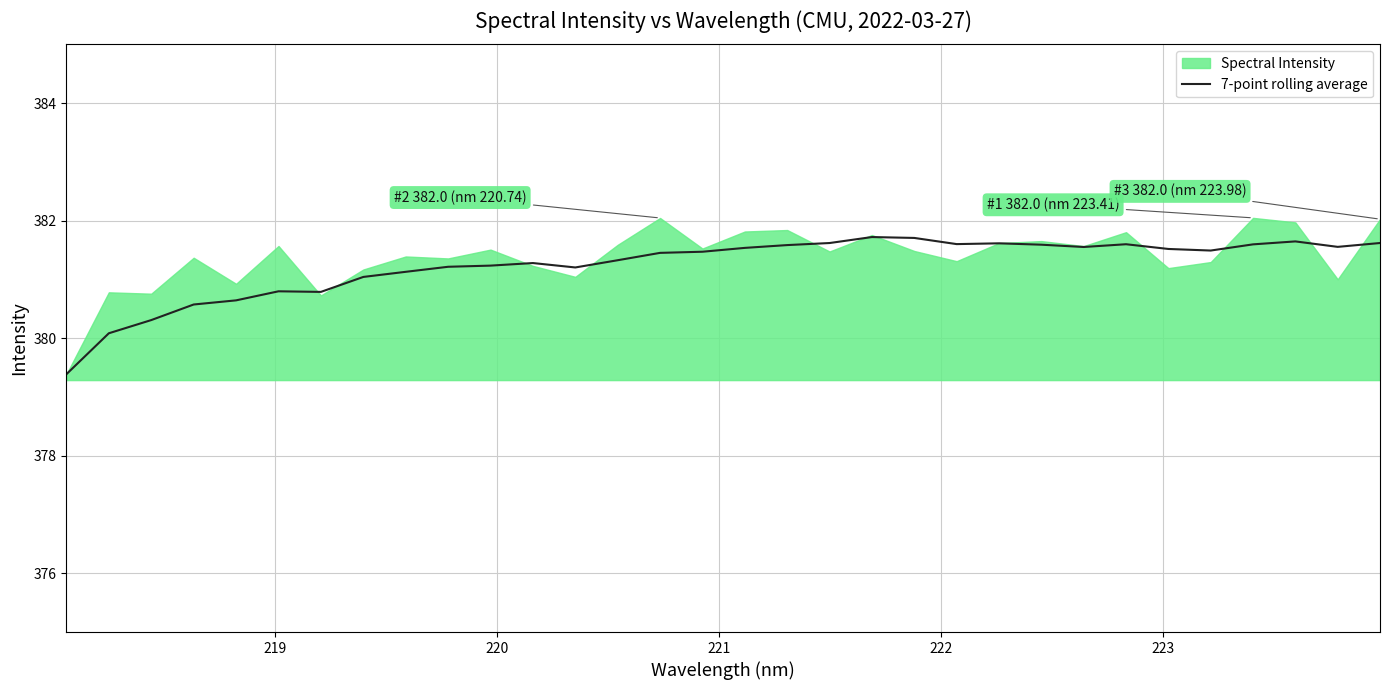

What is the highest value of the 7-point rolling average series?

381.7